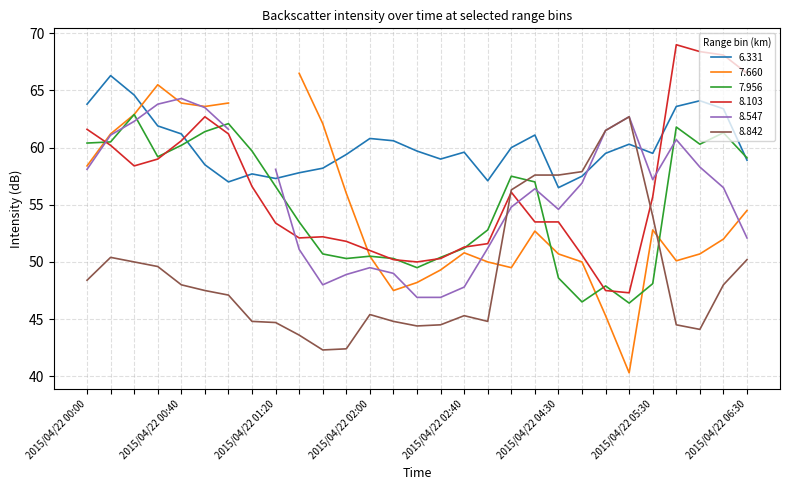

At which label does 7.956 reach its peak?

2015/04/22 01:20